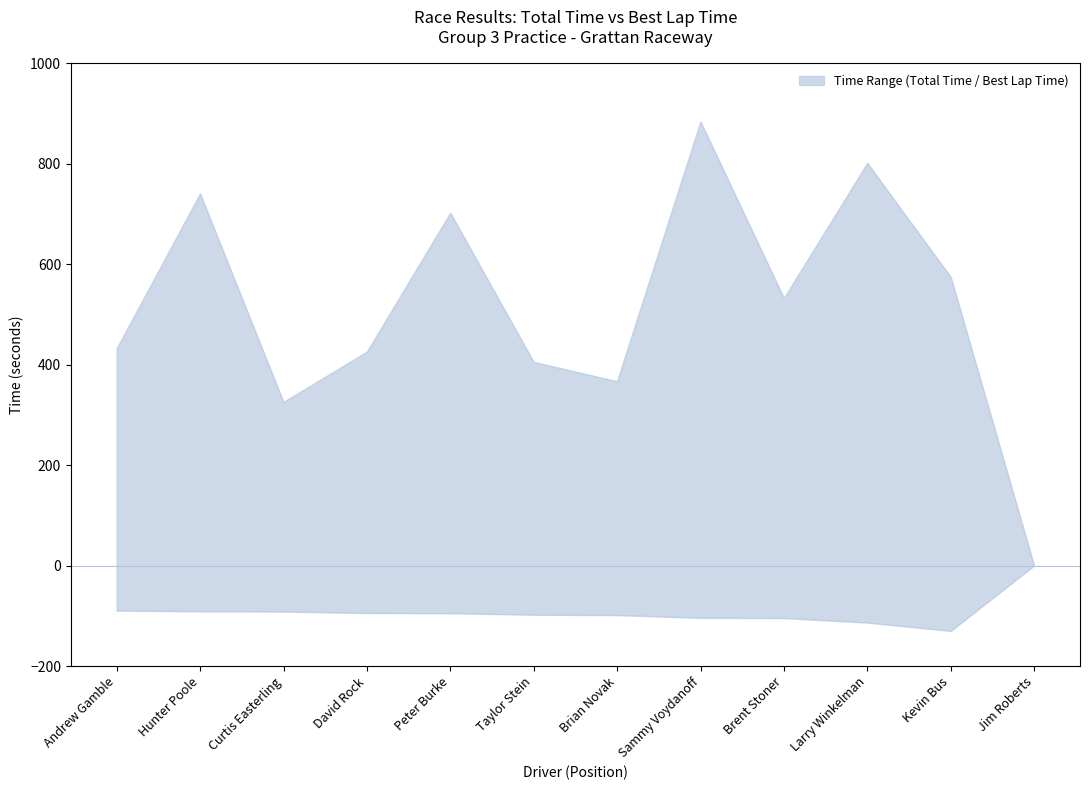

Rank the categories by Total Time value from highest to lowest.

Sammy Voydanoff, Larry Winkelman, Hunter Poole, Peter Burke, Kevin Bus, Brent Stoner, Andrew Gamble, David Rock, Taylor Stein, Brian Novak, Curtis Easterling, Jim Roberts